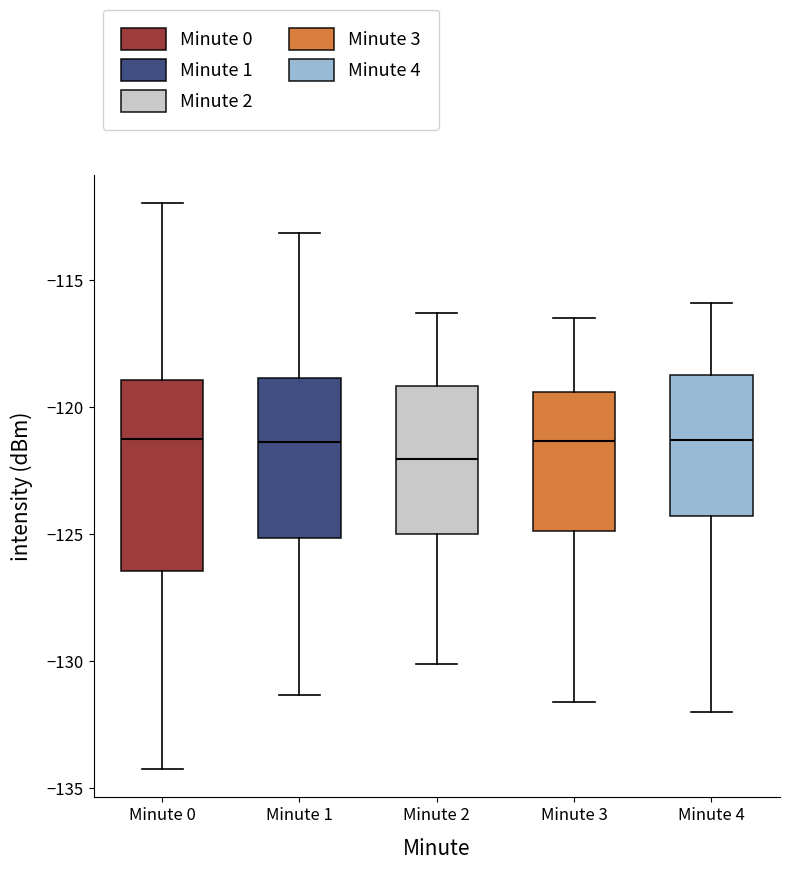

Where does the lower whisker of the box for Minute 4 end on the y-axis? The values are not printed on the chart, so give them approximately, as read against the axis.

-132.0